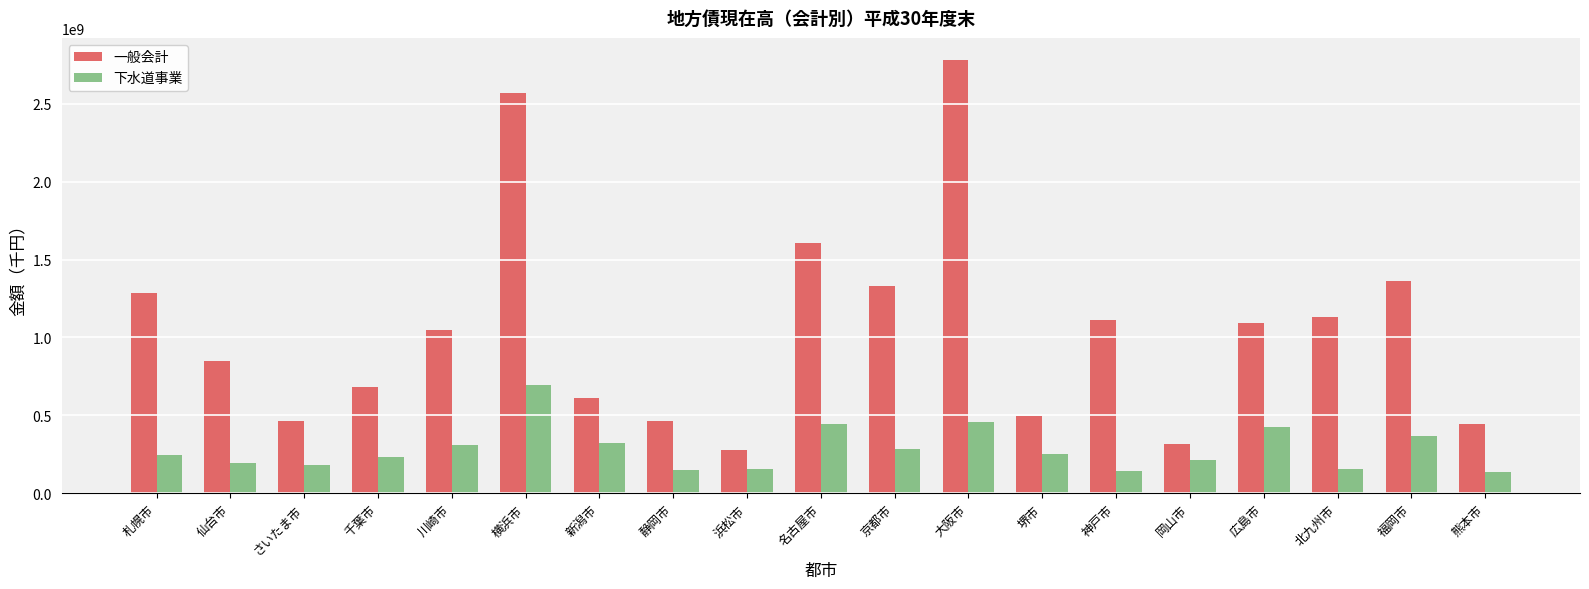

Which category has the lowest value in the 一般会計 series?

浜松市